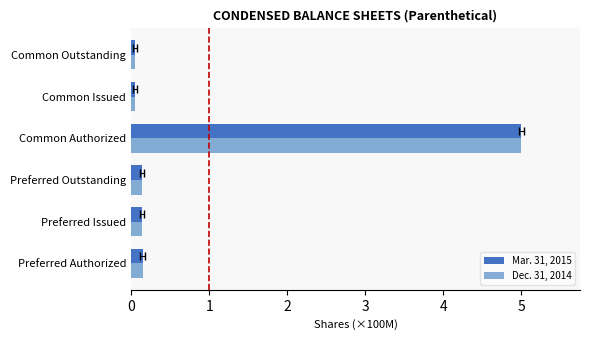

What is the sum of all Dec. 31, 2014 values?

5.5